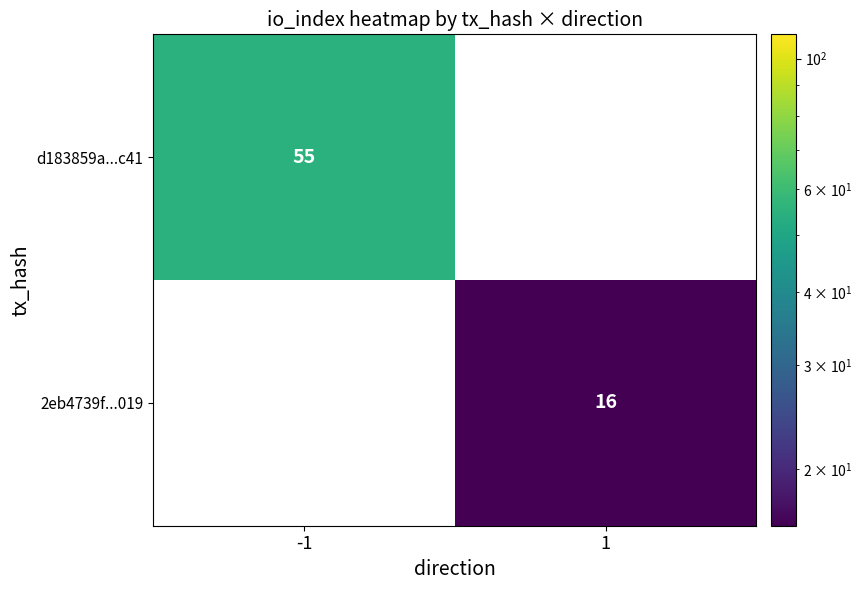

The value of d183859a...c41 at -1 is 55. True or false?

True